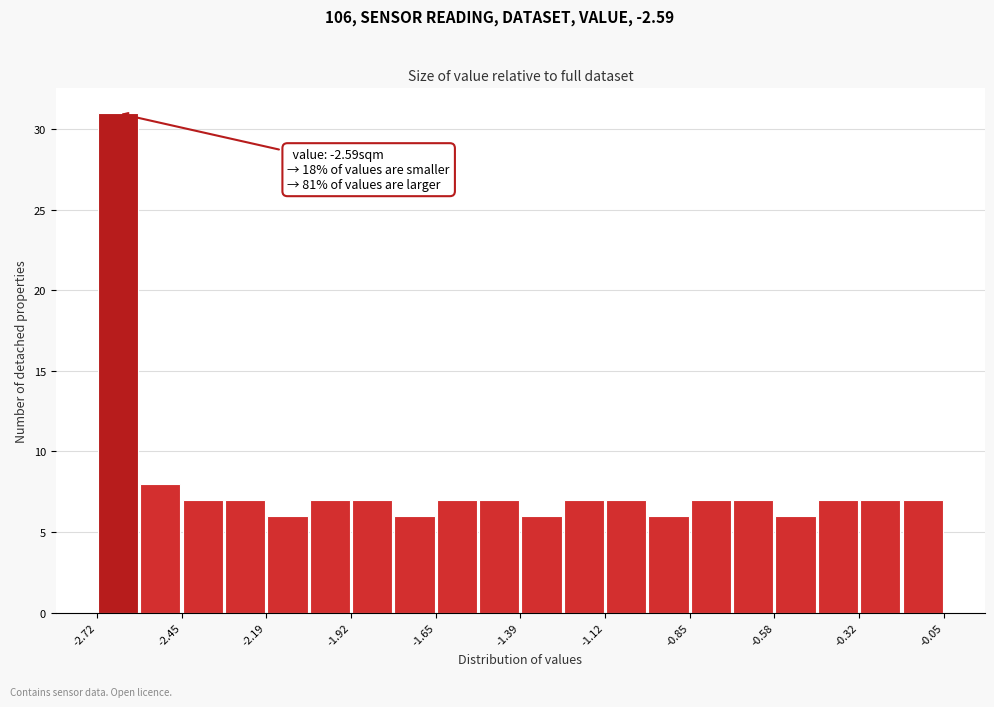

Read against the x-axis, roughly where is the centre of the tallest bar?

-2.65